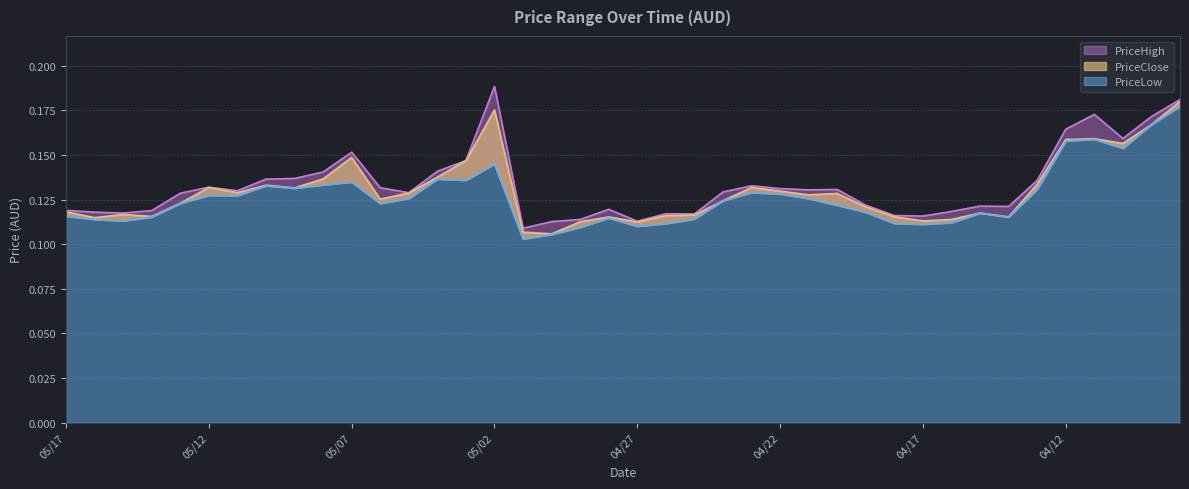

What are all the series names shown in the legend?

PriceClose, PriceLow, PriceHigh